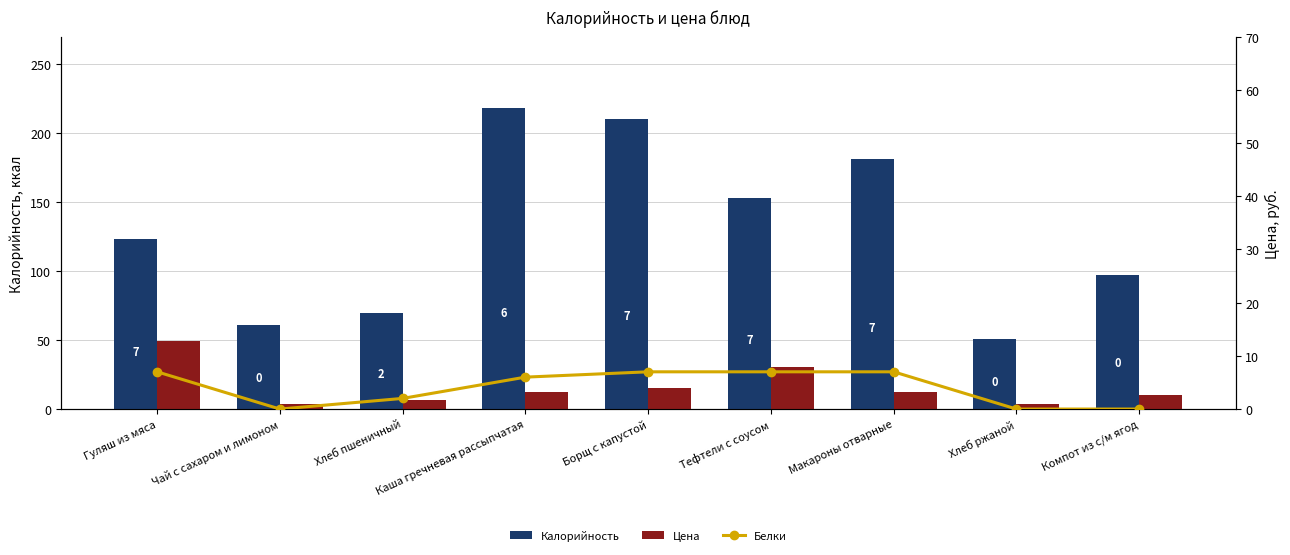

Which has a higher value, Макароны отварные or Хлеб ржаной?

Макароны отварные